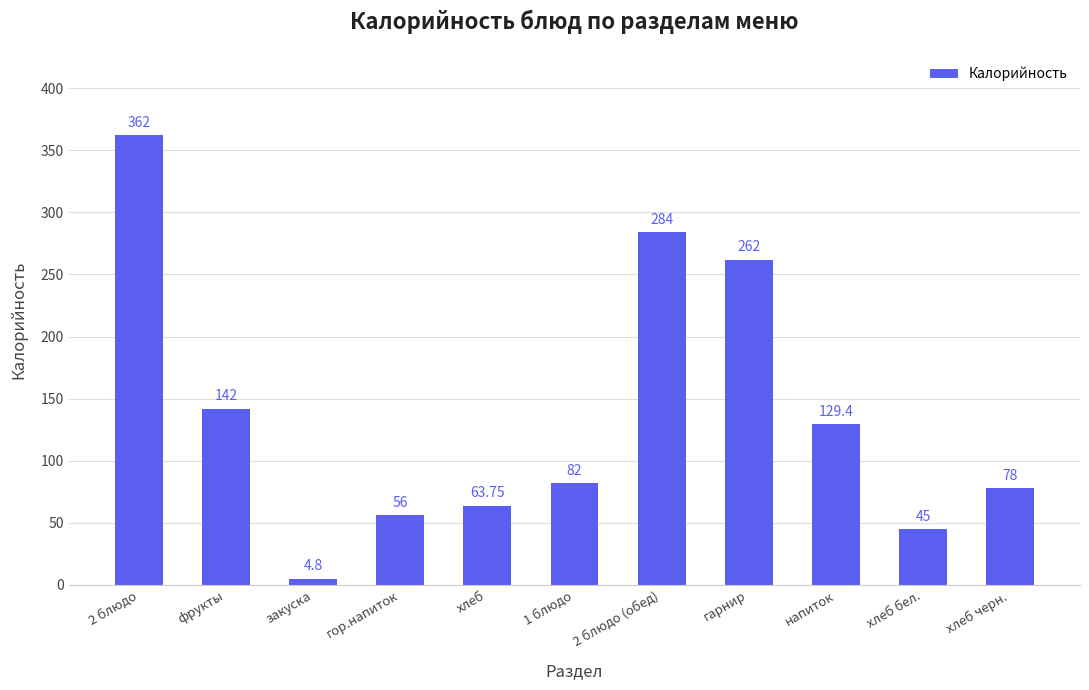

List the labels in order of value, smallest first.

закуска, хлеб бел., гор.напиток, хлеб, хлеб черн., 1 блюдо, напиток, фрукты, гарнир, 2 блюдо (обед), 2 блюдо